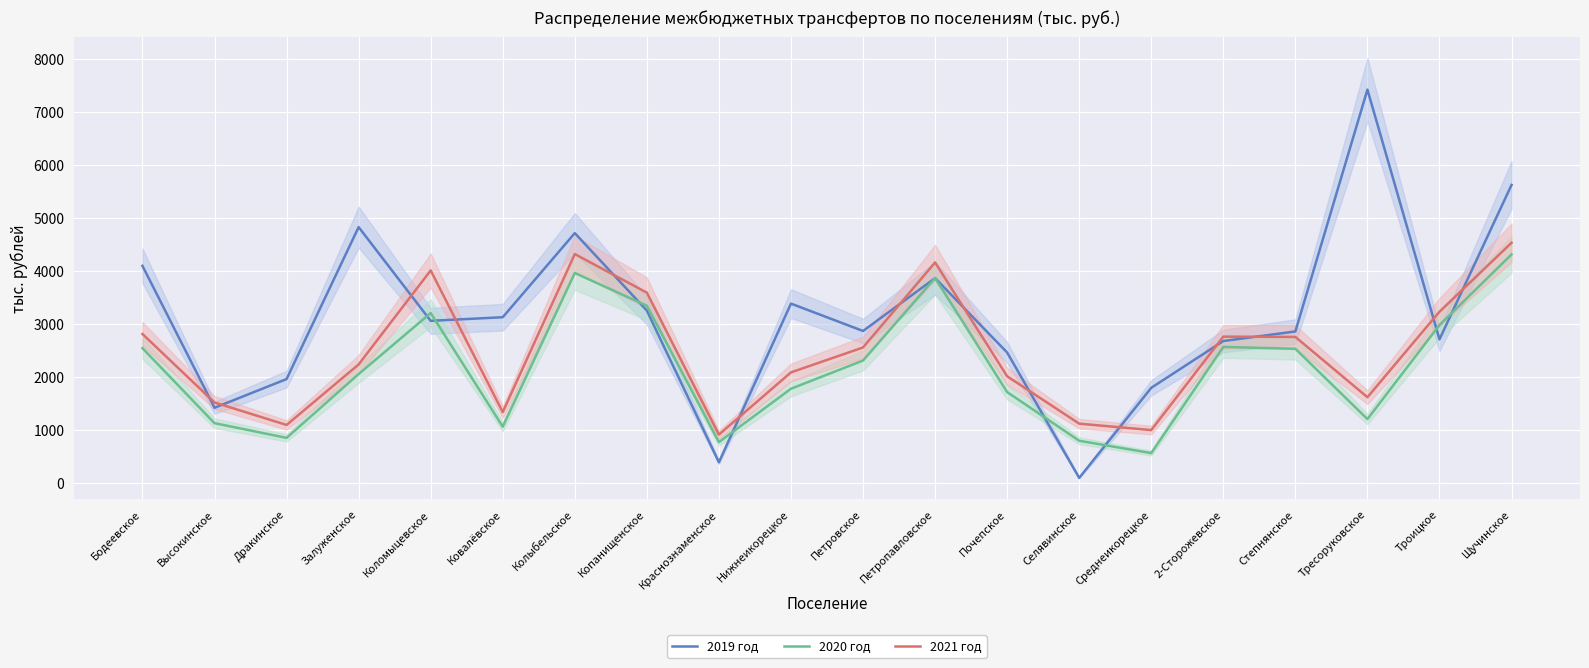

Between Колыбельское and Степнянское, which series saw the biggest shift?

2019 год